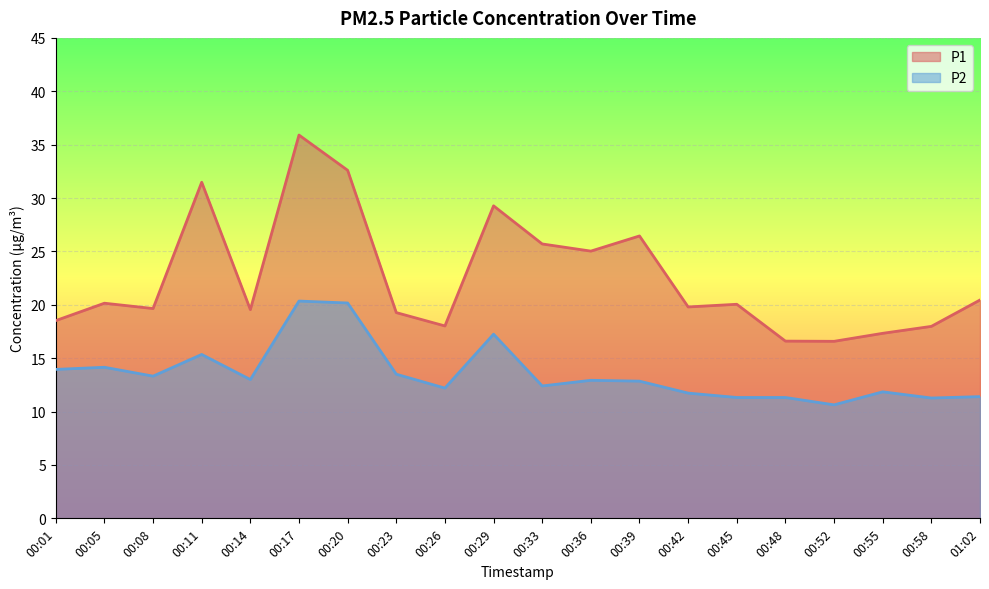

How many interior local peaks does the P2 series have?

6